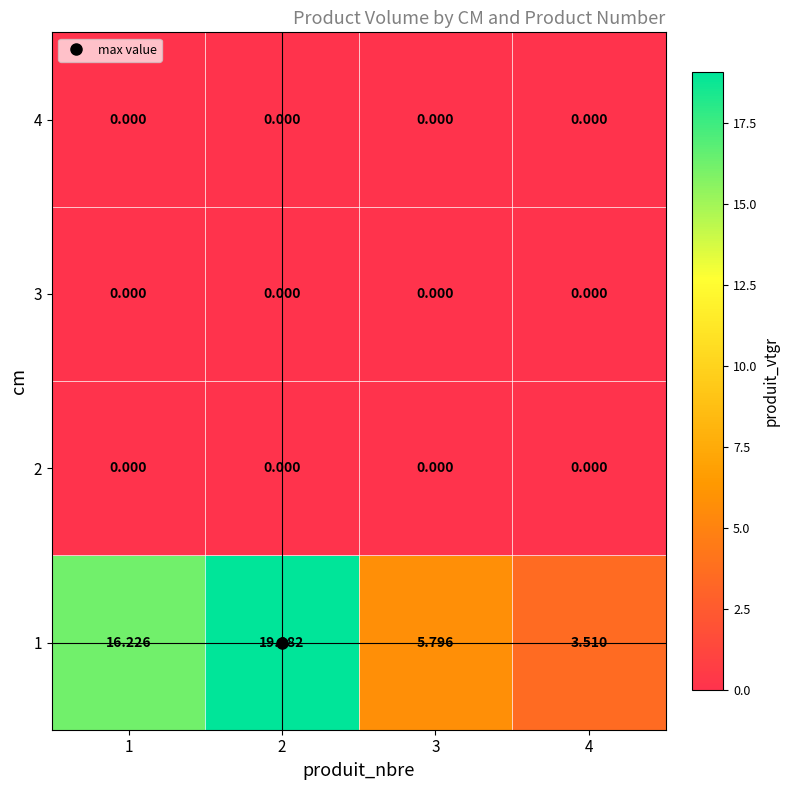

Is the value of 2 at 3 greater than the value of 1 at 1?

No